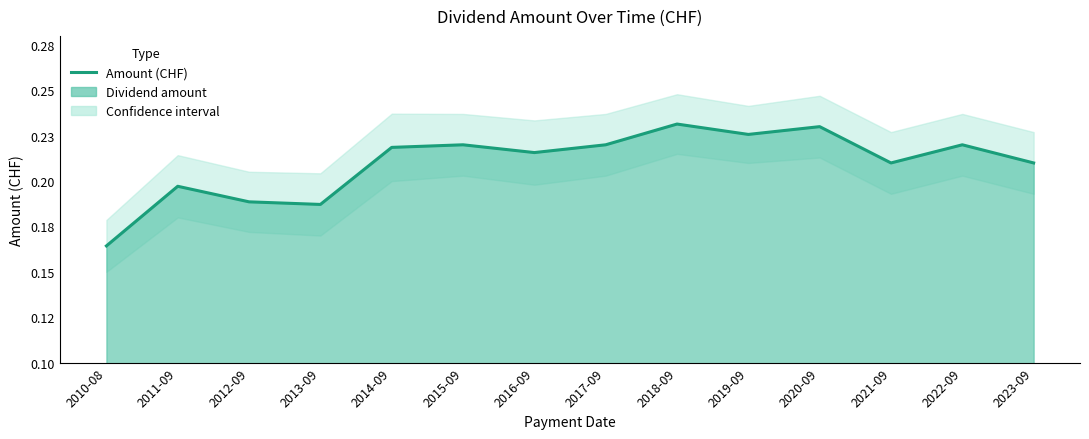

Reading right to left, list all the values displayed in this chart.

2023-09=0.2	2022-09=0.2	2021-09=0.2	2020-09=0.2	2019-09=0.2	2018-09=0.2	2017-09=0.2	2016-09=0.2	2015-09=0.2	2014-09=0.2	2013-09=0.2	2012-09=0.2	2011-09=0.2	2010-08=0.2